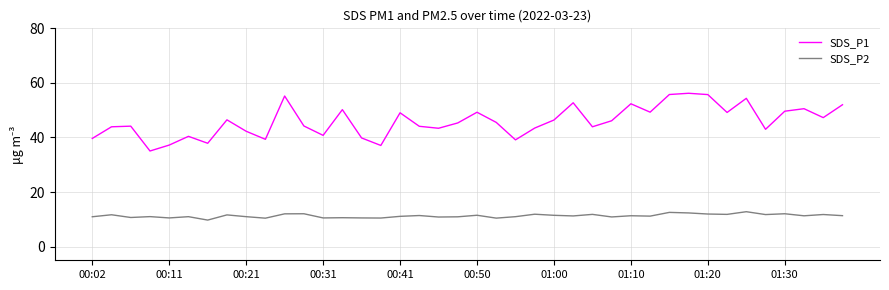

Which series has the largest range (max minus min)?

SDS_P1